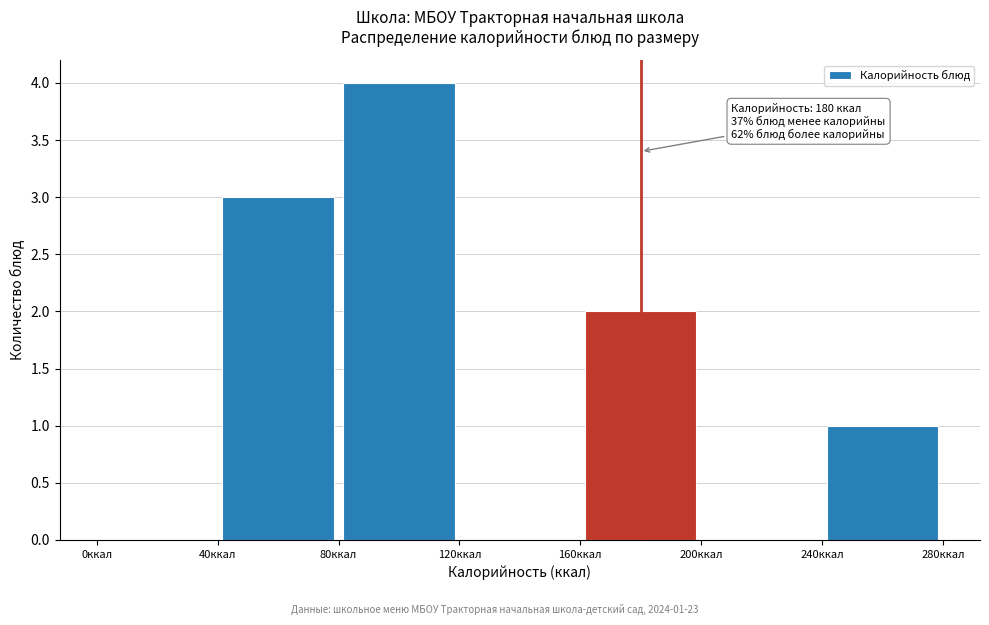

Over which range of the x-axis is the bar tallest?

80 to 120